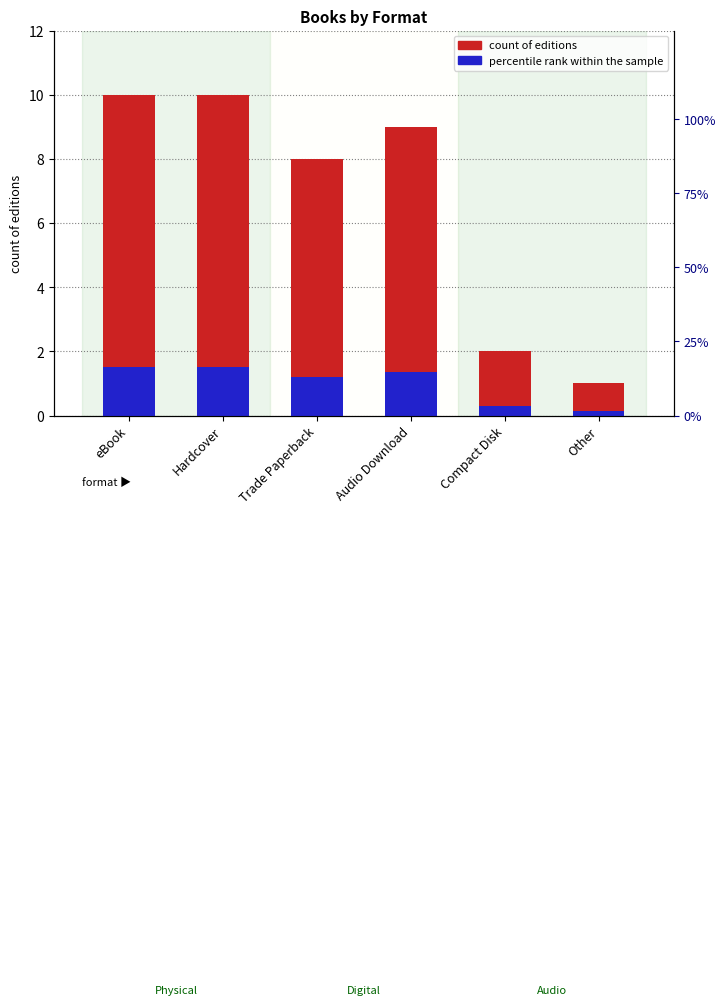

Which label corresponds to the largest value in the chart?

eBook